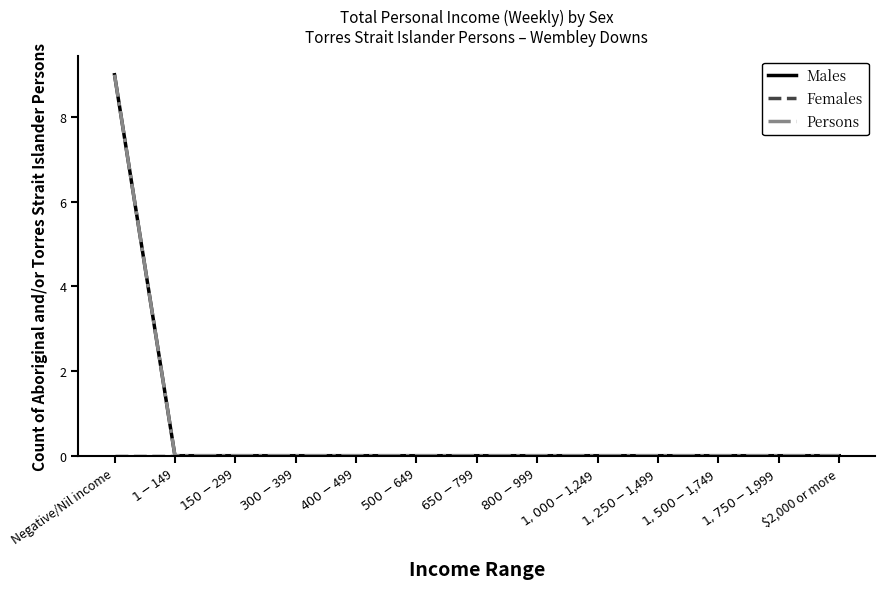

What is the greatest value displayed?

9